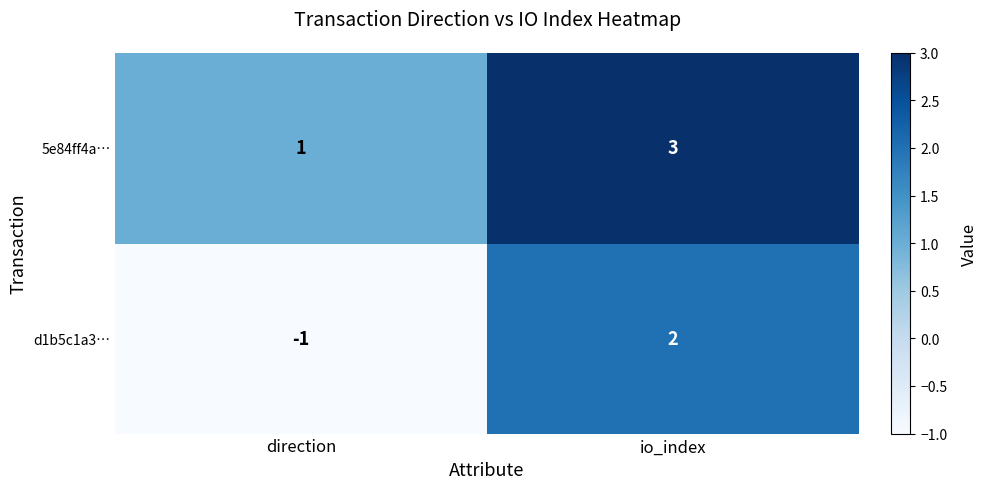

What is the maximum value shown in the chart?

3